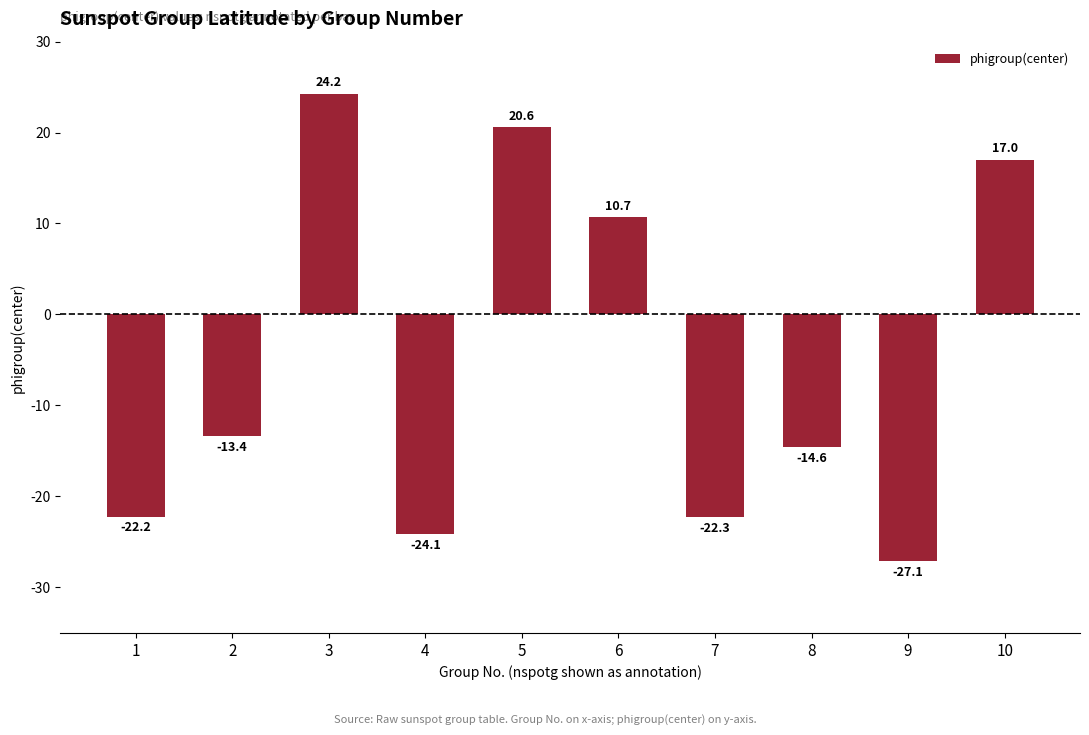

What is the value of the 8th bar from the left?

-14.6